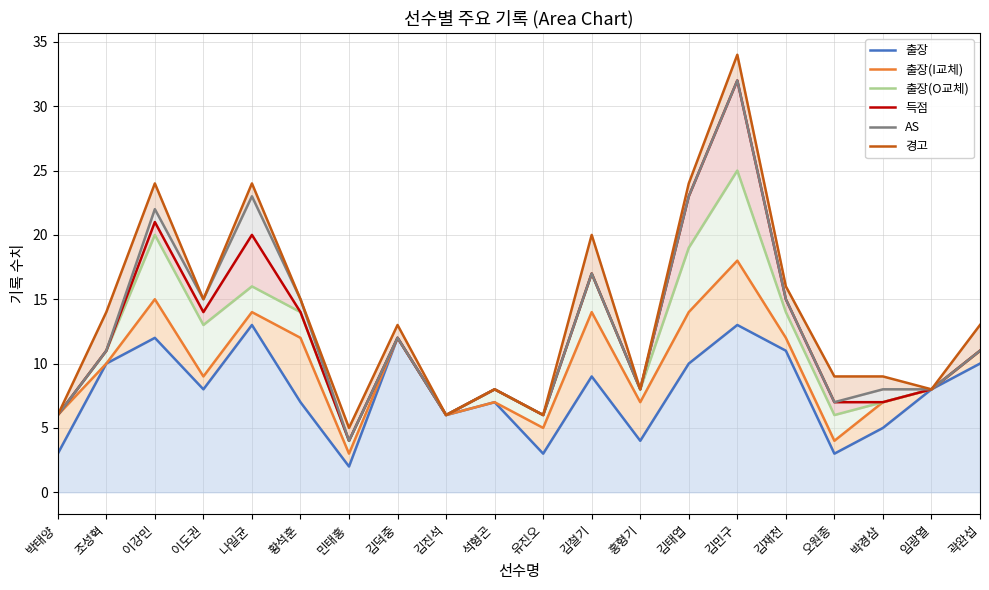

The 득점 series shows 27 at 나일균. True or false?

False